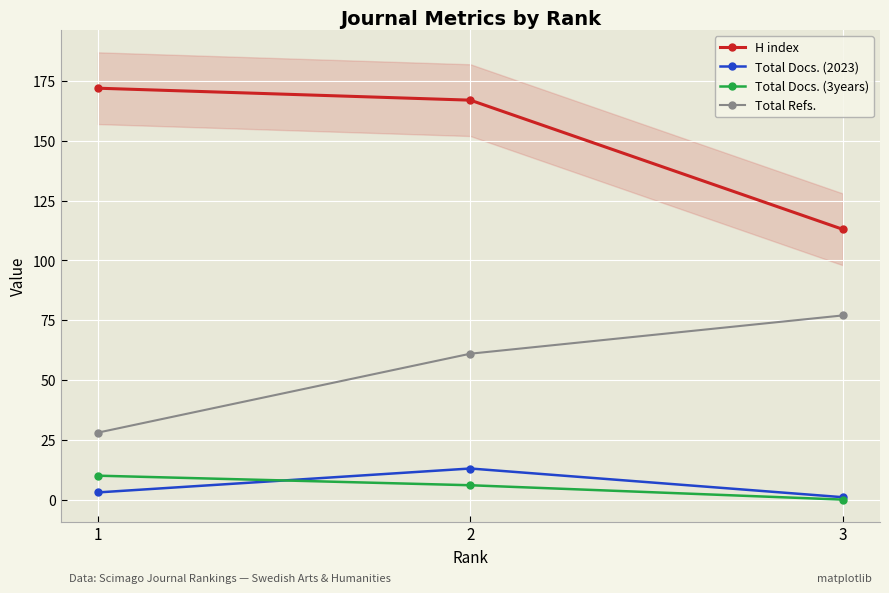

What is the value of the Total Docs. (2023) point at the 1st from the left?

3